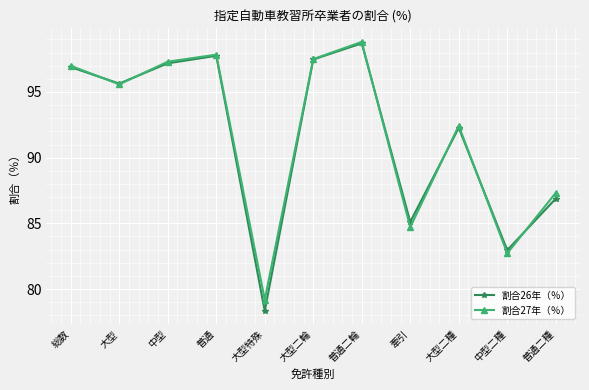

At which category does 割合26年（％） reach its first local peak?

普通